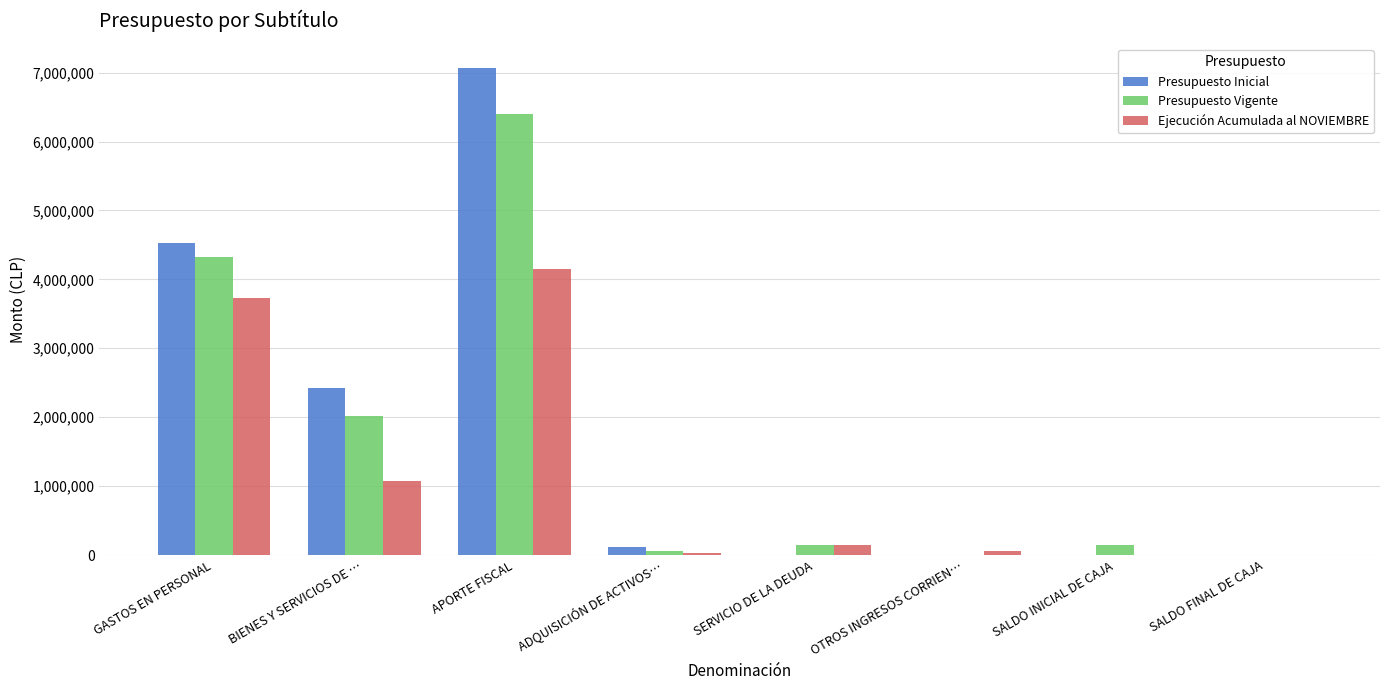

What is the sum of all Presupuesto Inicial values?

14133922